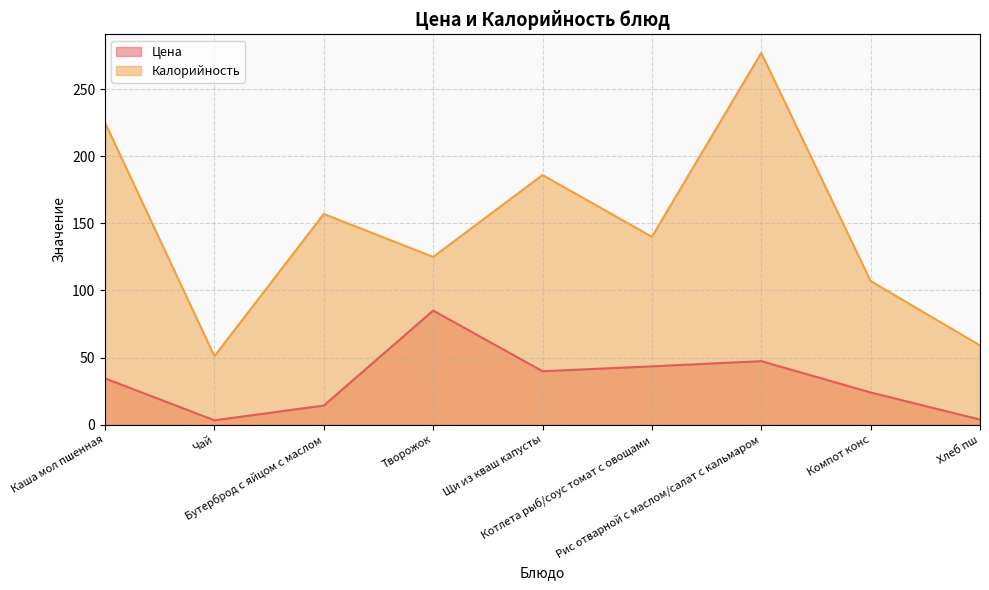

At how many categories does at least one series exceed 184?

3